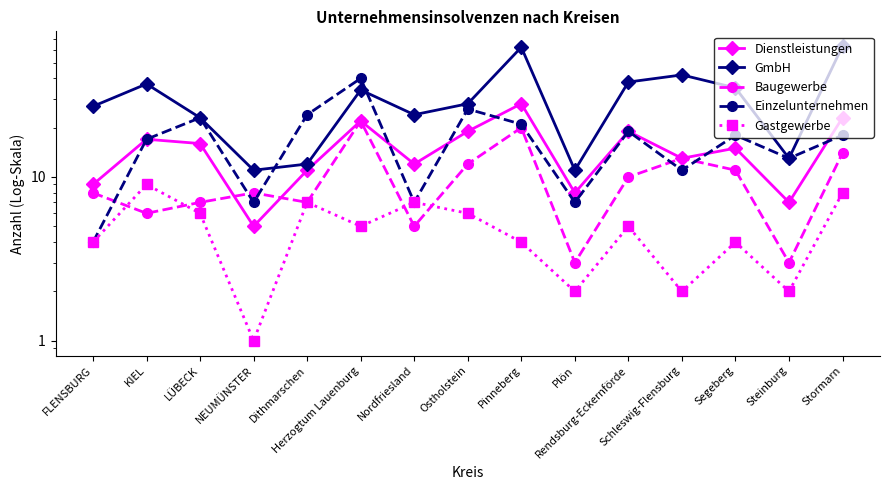

At which category does Baugewerbe reach its first local peak?

NEUMÜNSTER